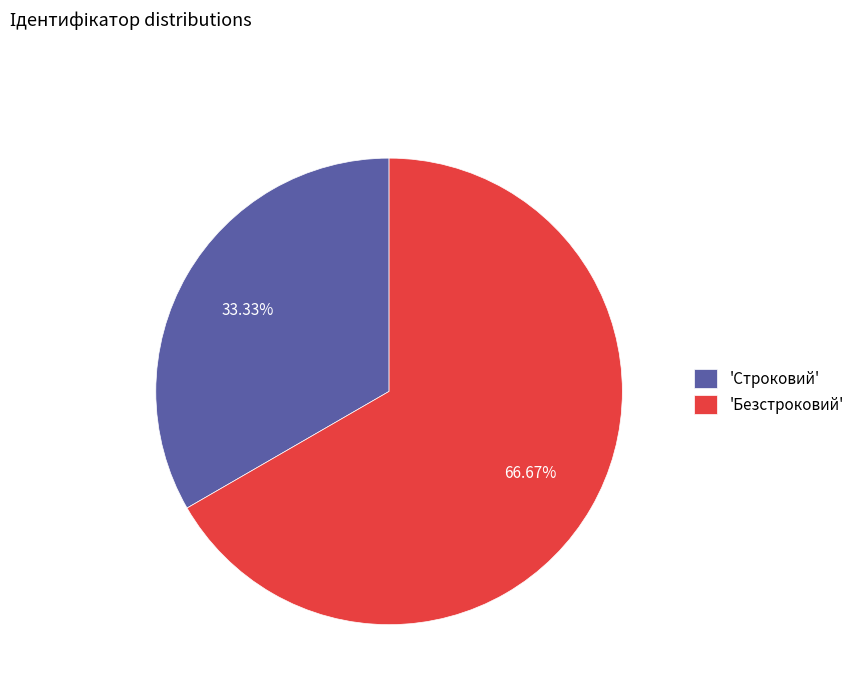

Is there a majority slice in this chart?

Yes